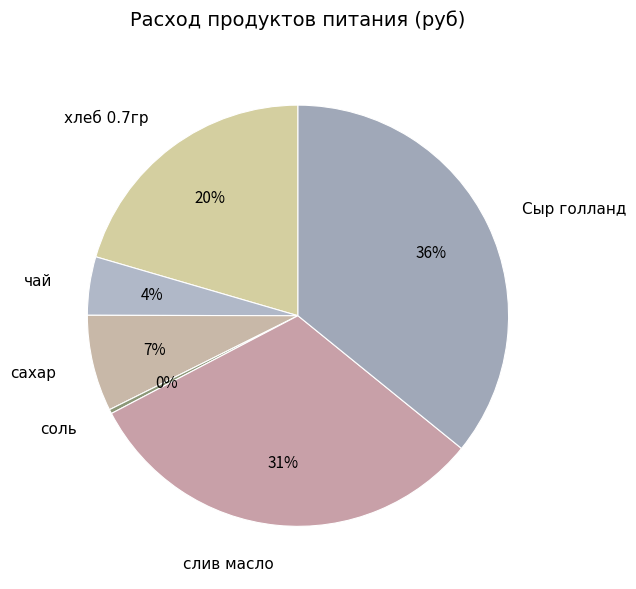

To the nearest percent, what is the combined percentage of чай and слив масло?

36%